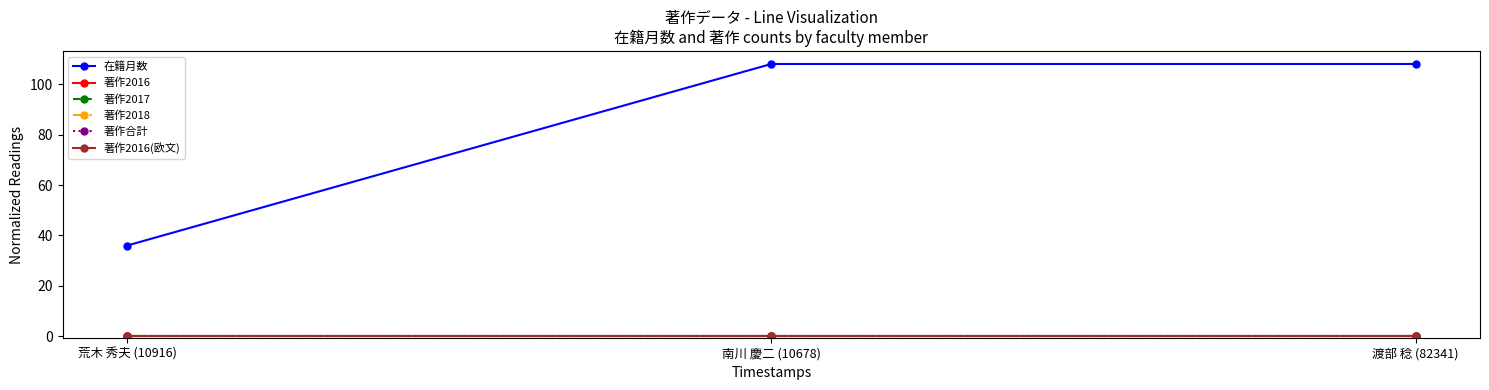

Reading left to right, list all the values displayed in this chart.

在籍月数: 36	108	108
著作2016: 0	0	0
著作2017: 0	0	0
著作2018: 0	0	0
著作合計: 0	0	0
著作2016(欧文): 0	0	0